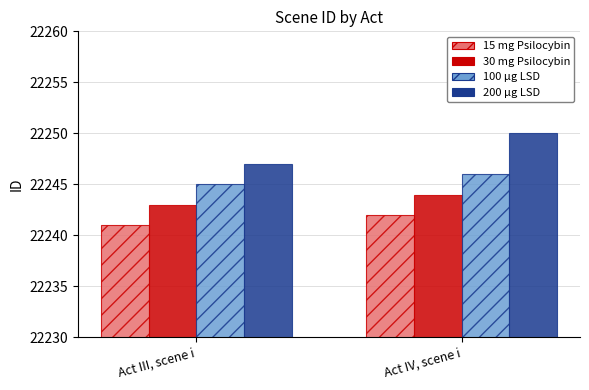

Are the bars grouped side by side (vs. stacked)?

Yes